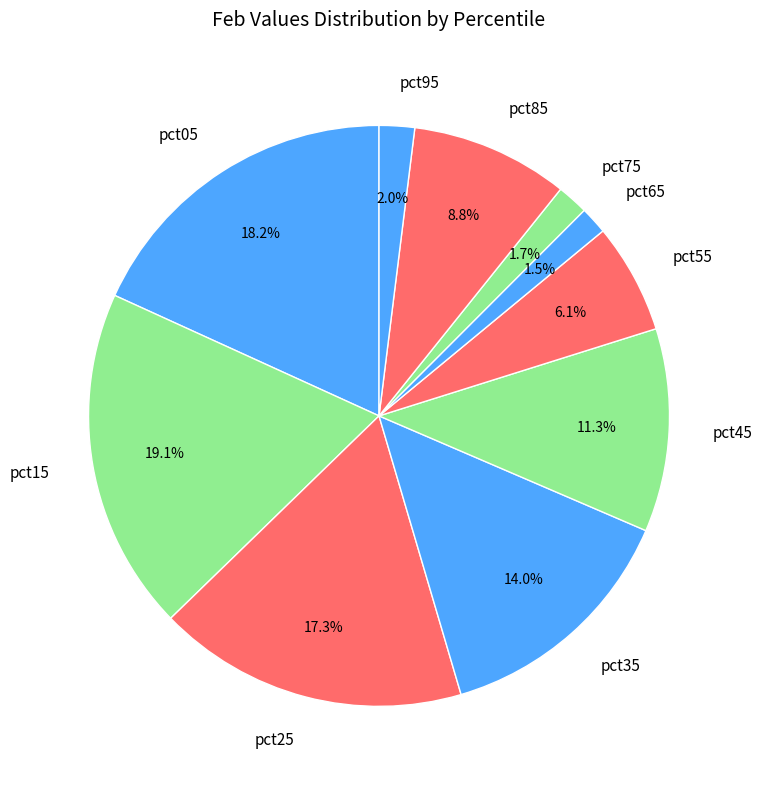

Is it true that pct45 is 11% of the pie?

True